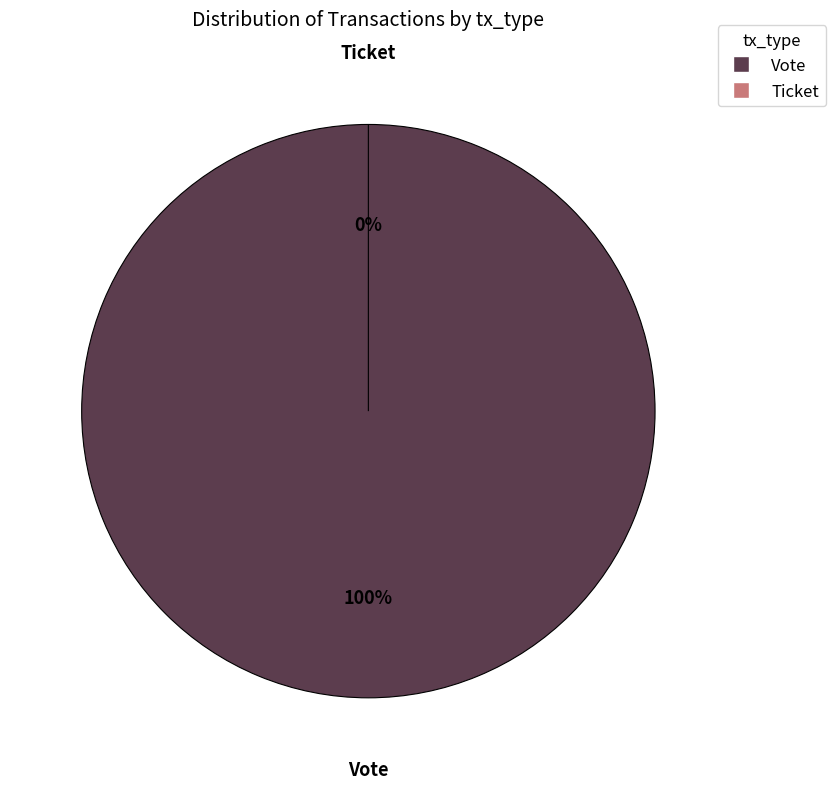

Is it true that Vote is 100% of the pie?

True